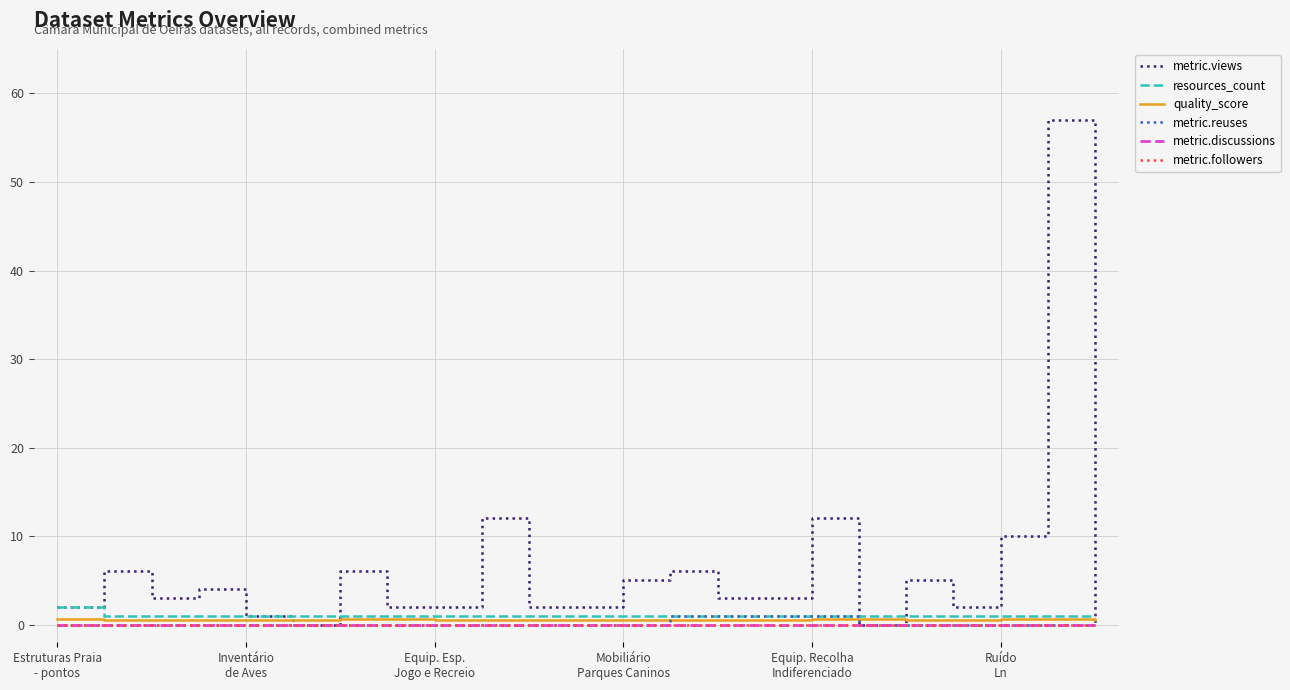

At which label is metric.followers closest to 0?

Estruturas Praia
- pontos